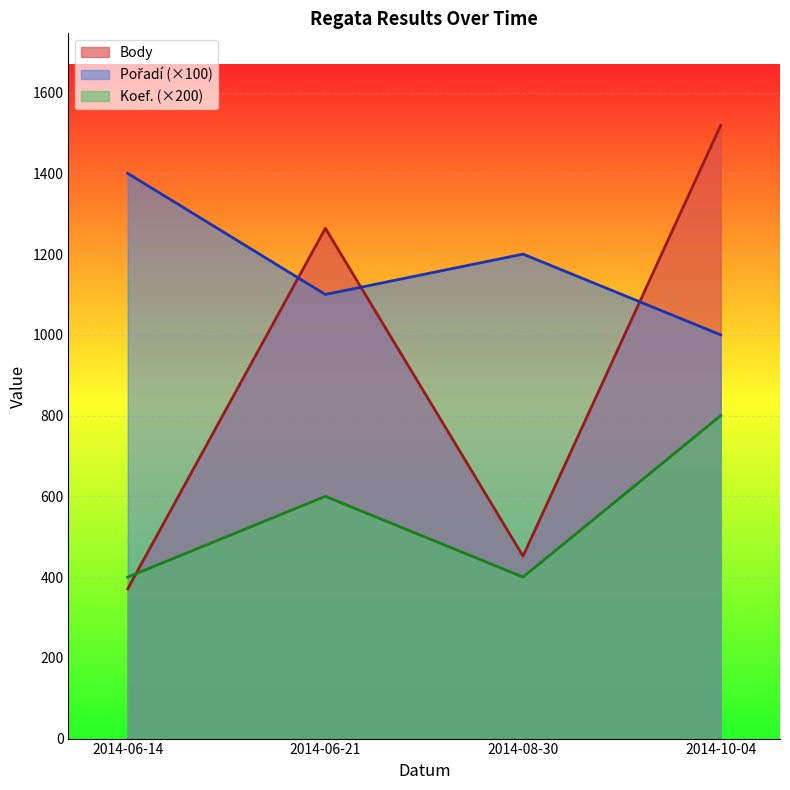

What is the total value across all series at 2014-06-14?

2171